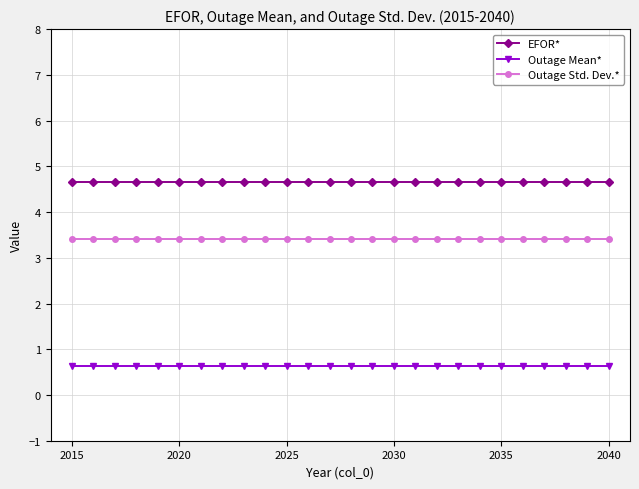

List the series in order of their peak value, highest first.

EFOR*, Outage Std. Dev.*, Outage Mean*